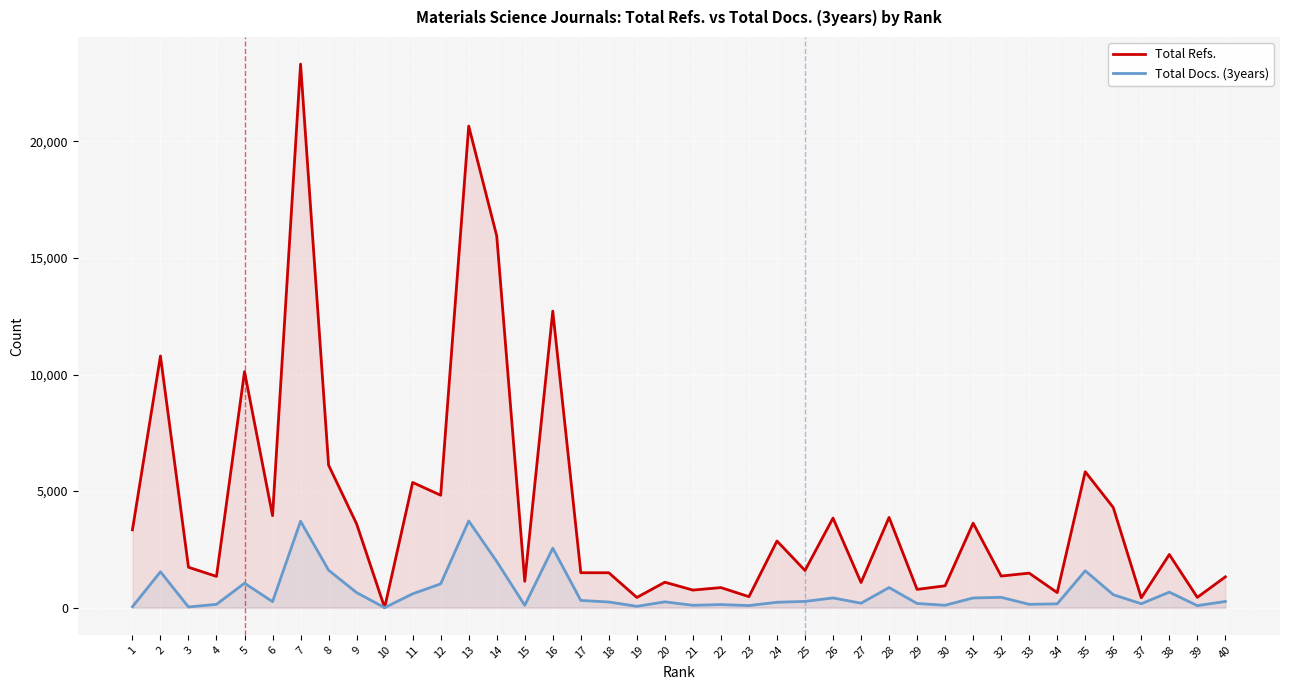

What is the approximate value of Total Refs. at 8?

6112